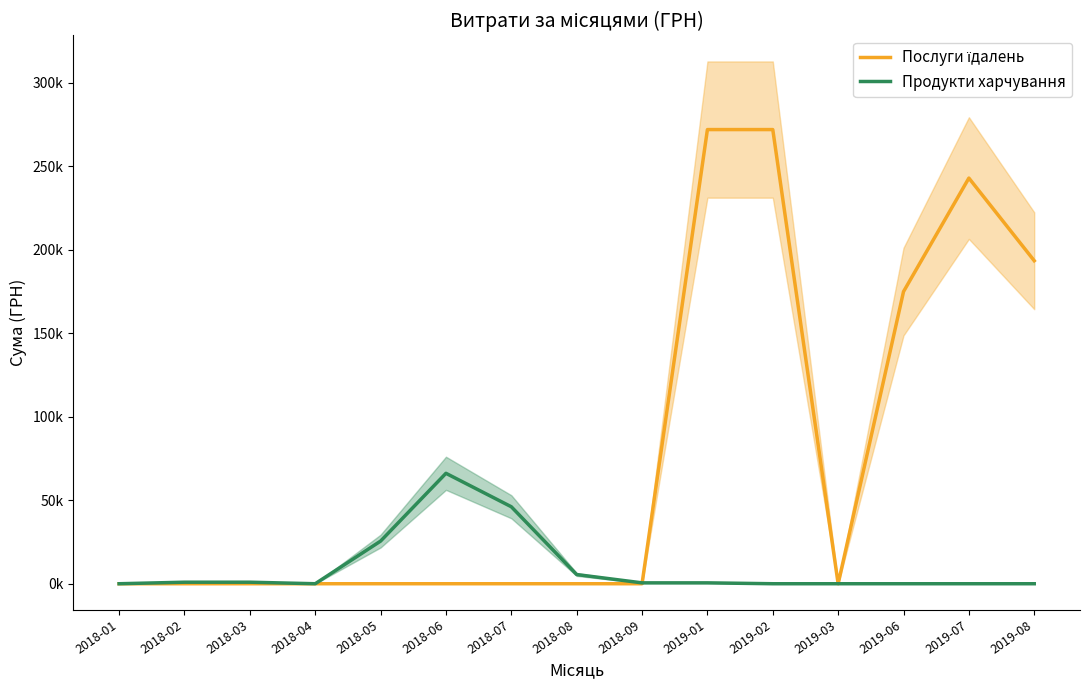

Rank the series by their average value, from lowest to highest.

Продукти харчування, Послуги їдалень